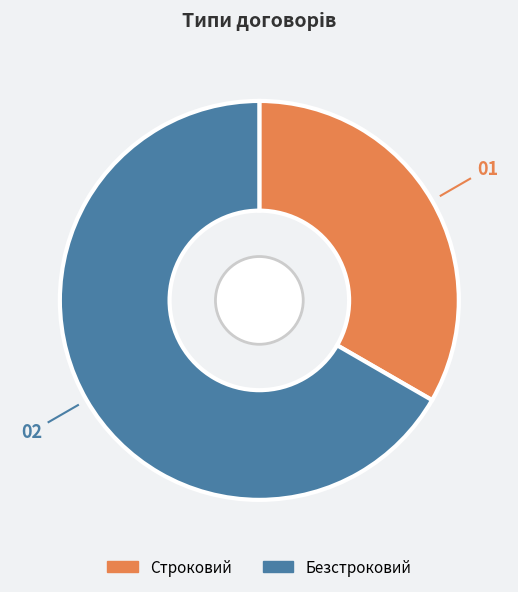

Is Безстроковий the majority of the pie?

Yes